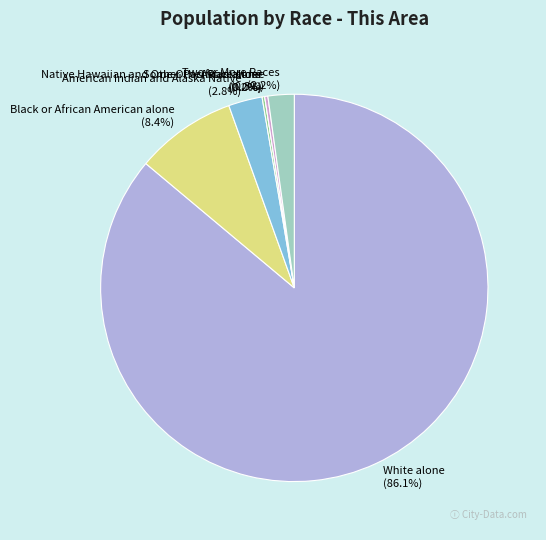

Rank the categories by value from lowest to highest.

Native Hawaiian and Other Pacific Islander, Asian alone, Some Other Race alone, Two or More Races, American Indian and Alaska Native, Black or African American alone, White alone